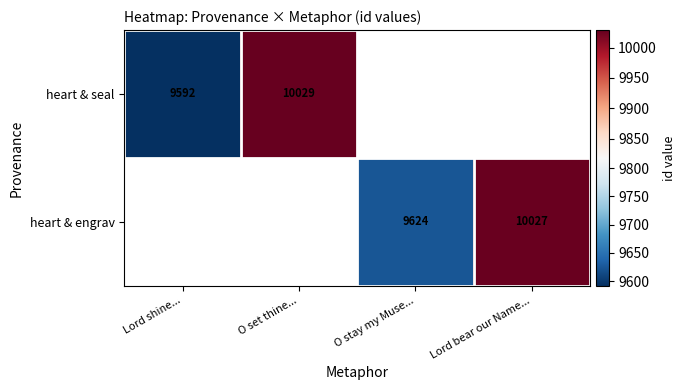

Is it true that heart & seal equals 10029 at O set thine...?

True